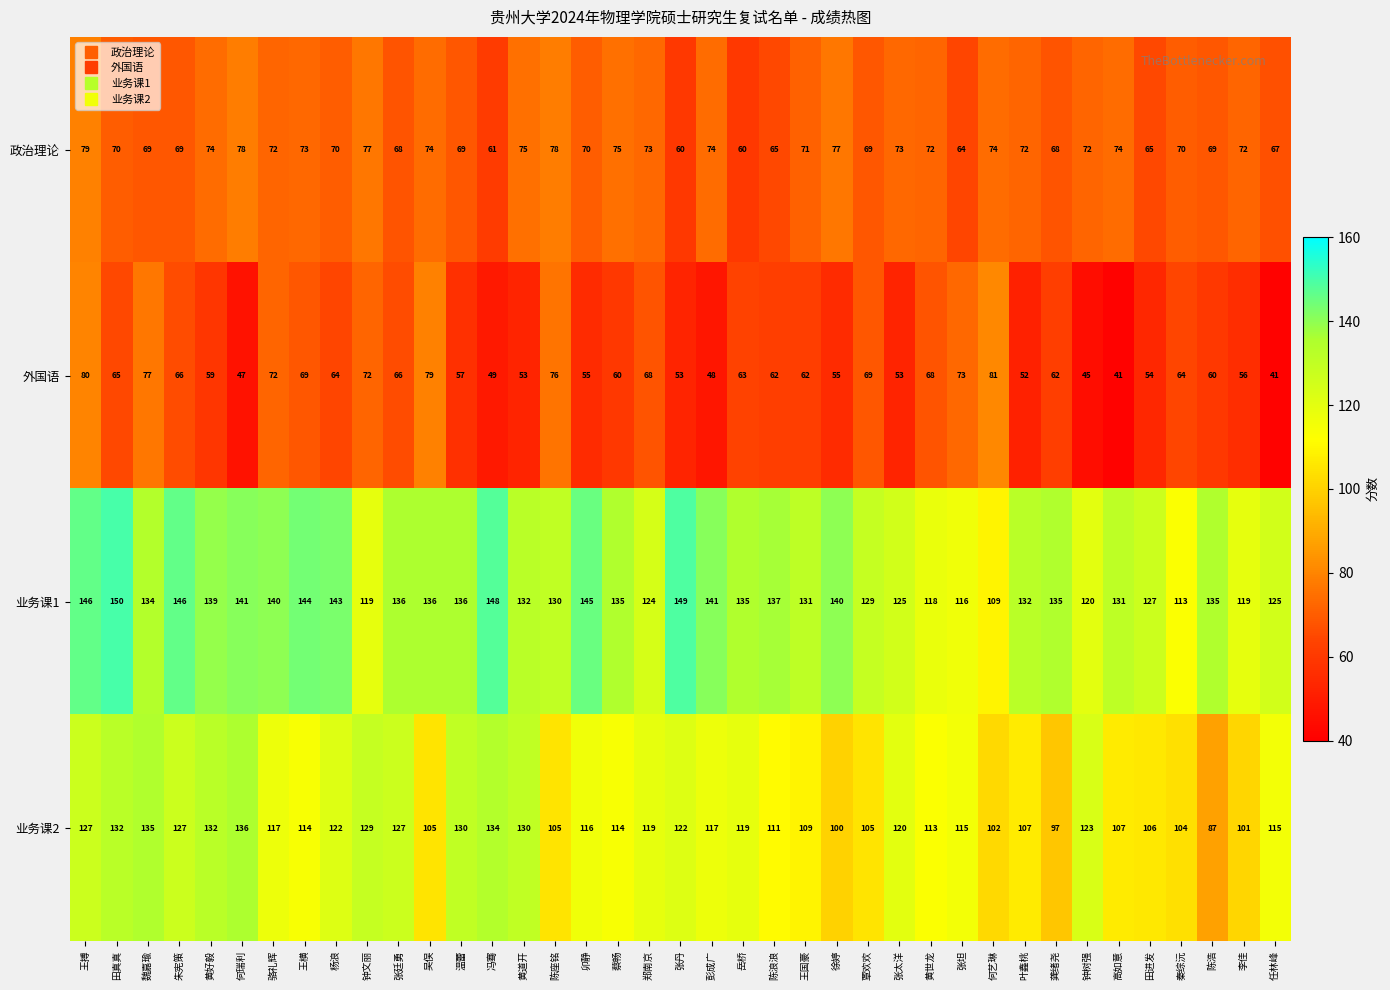

What is the maximum value for 业务课2?

136